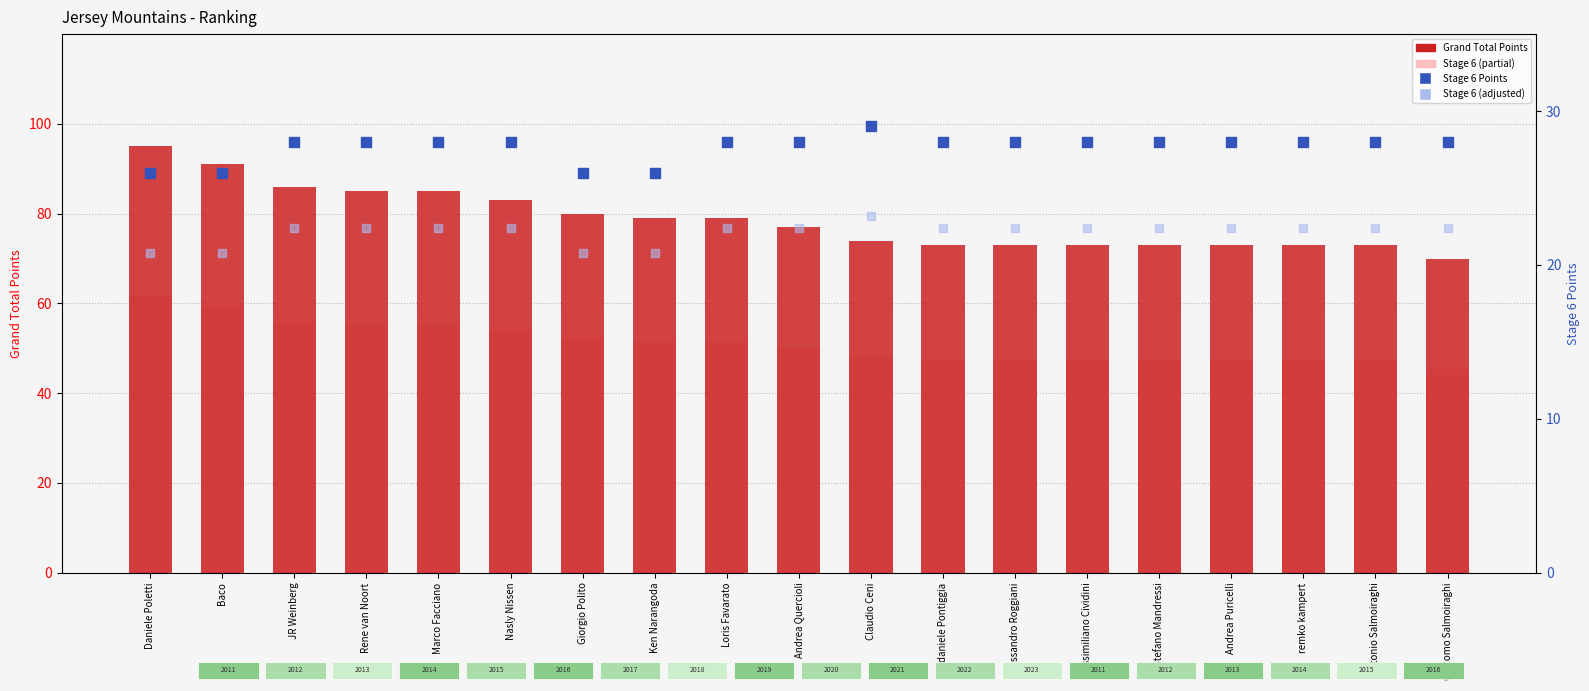

What is the total value across all series at Nasly Nissen?

111